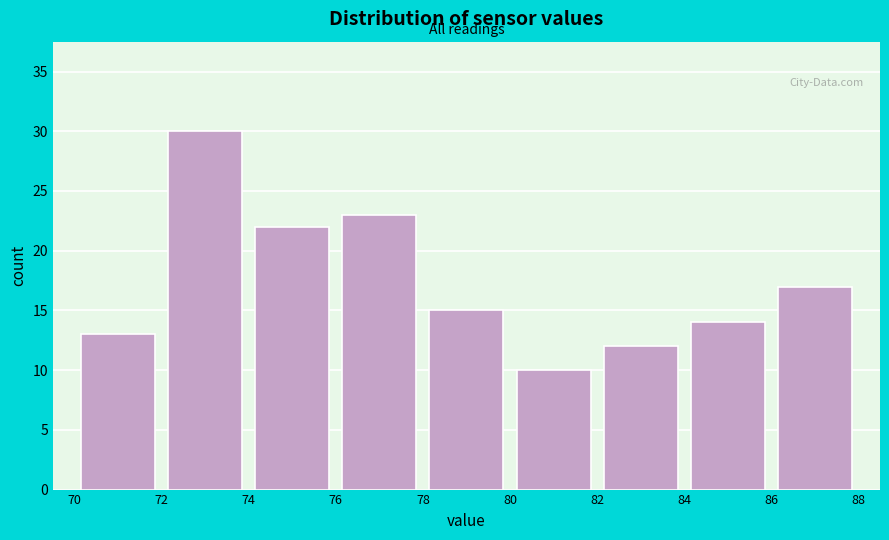

Reading left to right, transcribe this chart: for each bar, give the range it covers on the x-axis and its height. The values are not printed on the chart, so give them approximately, as read against the axis.

70 to 72: 13
72 to 74: 30
74 to 76: 22
76 to 78: 23
78 to 80: 15
80 to 82: 10
82 to 84: 12
84 to 86: 14
86 to 88: 17